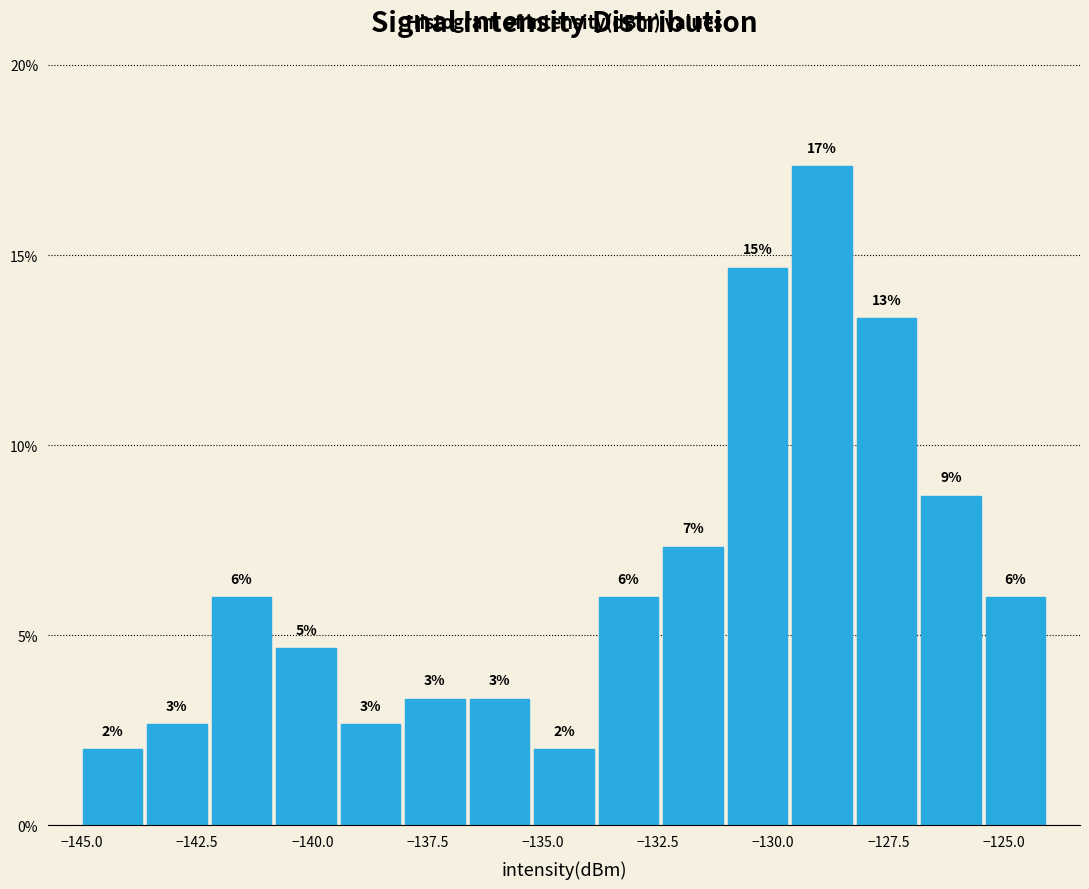

Read against the x-axis, roughly where is the centre of the tallest bar?

-129.0